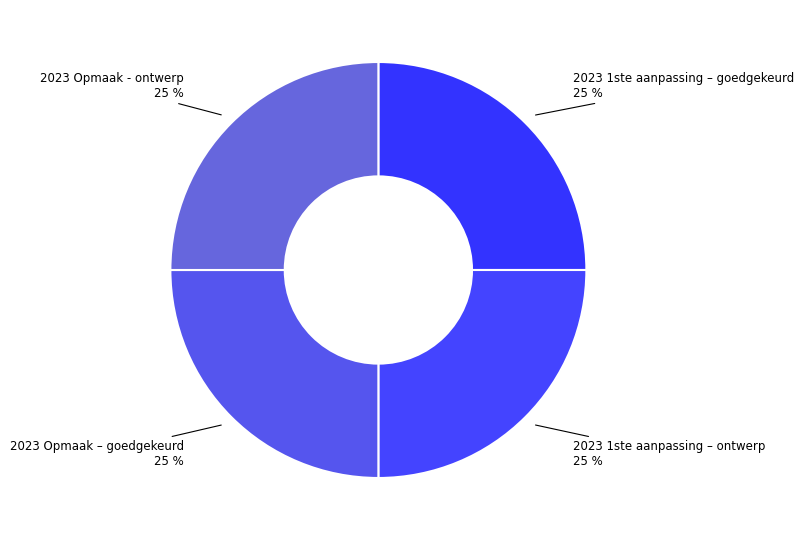

Approximately how many times larger is the value at 2023 Opmaak - ontwerp compared to 2023 1ste aanpassing – ontwerp?

1.0